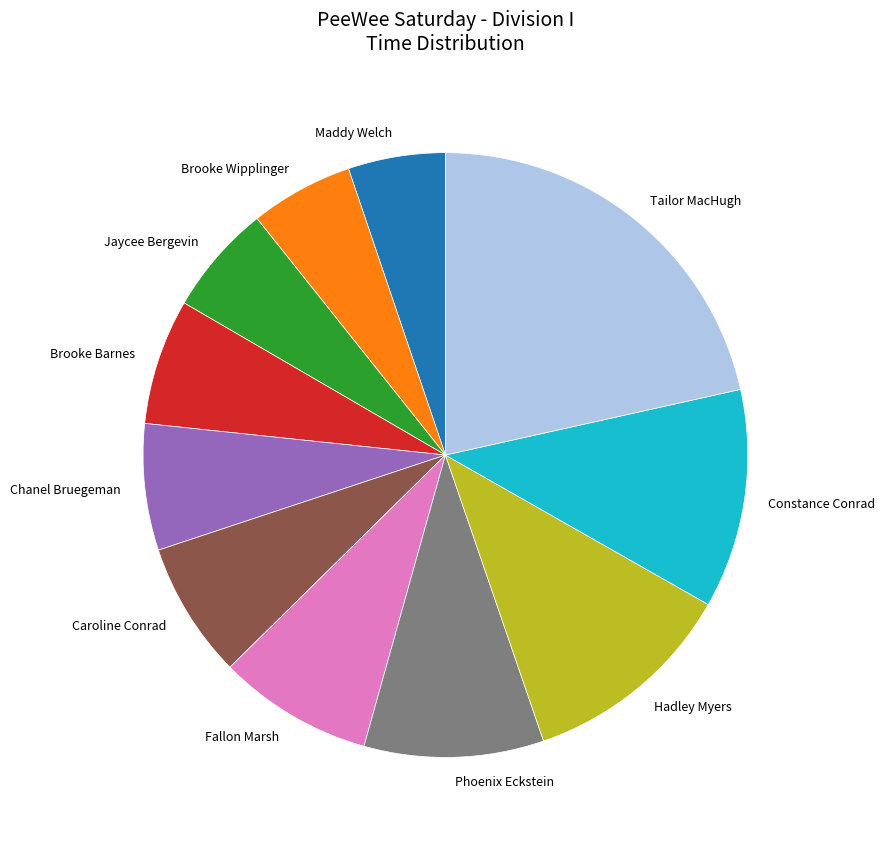

How many slices are in this pie chart?

11